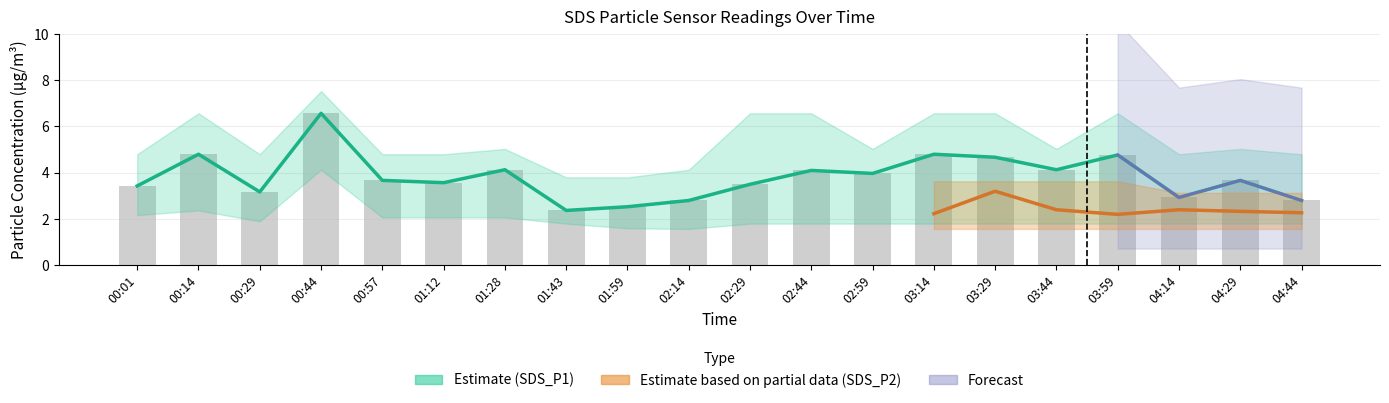

The SDS_P1_upper series shows 4.8 at 01:12. True or false?

True